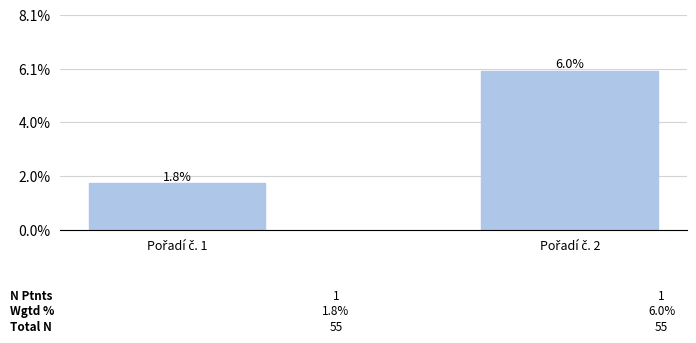

Count the values in the range 0 to 1.

2